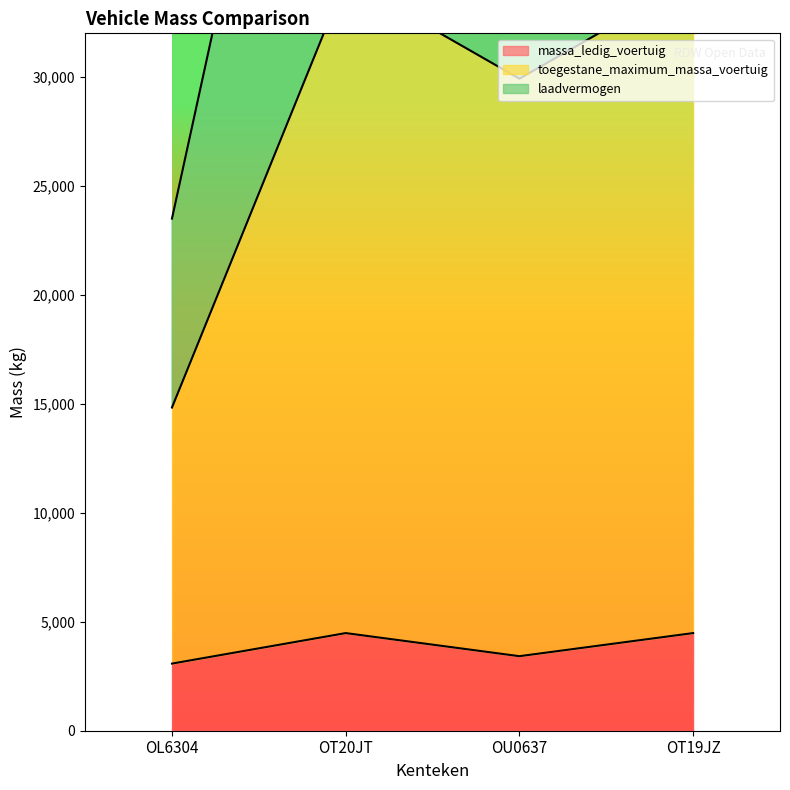

How many lines are shown in the chart?

3